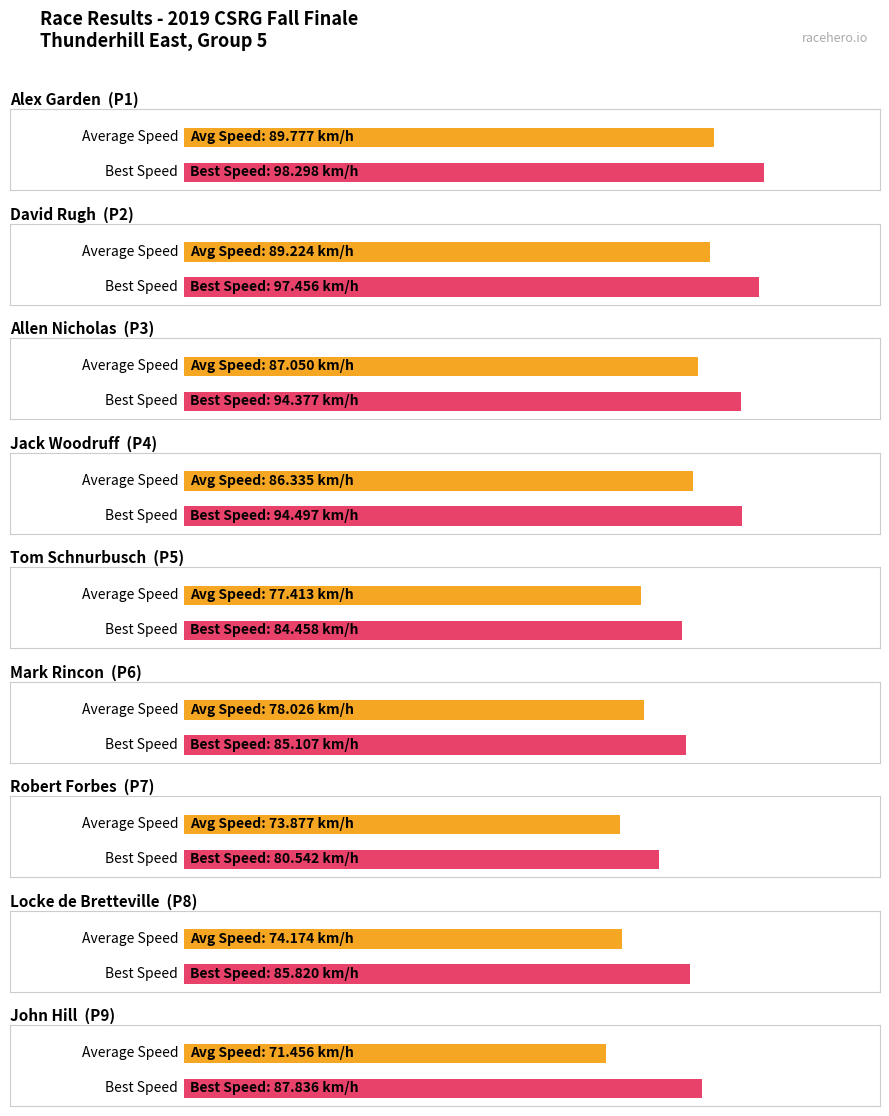

What is the label of the 6th bar from the left?

Mark Rincon